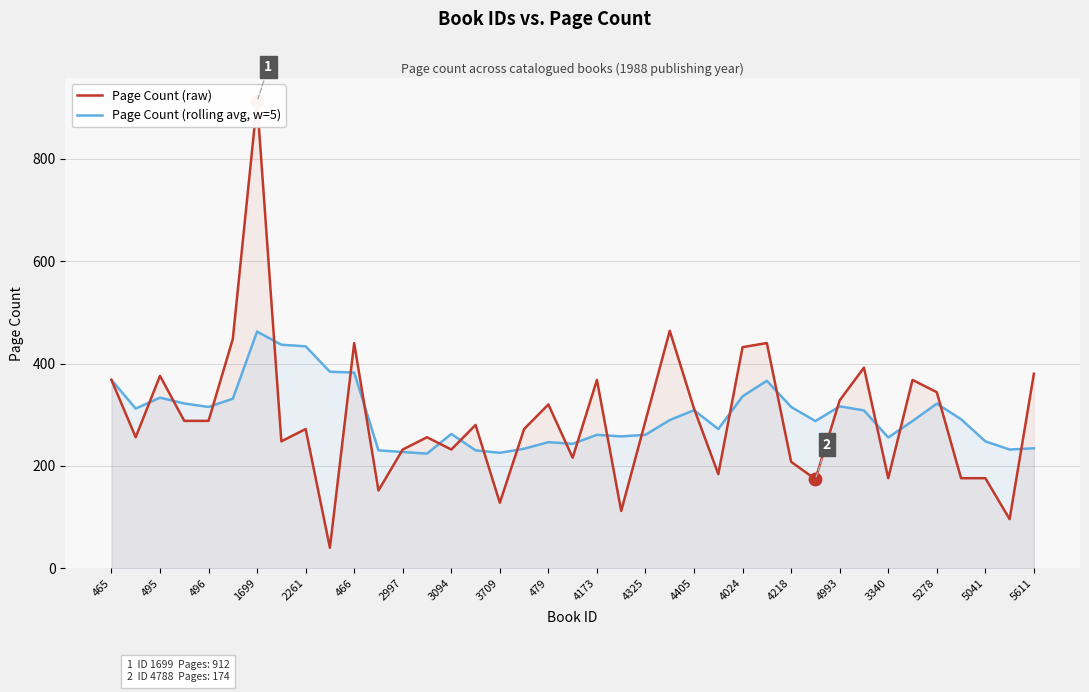

Which series has the largest total across all categories?

Page Count (rolling avg, w=5)